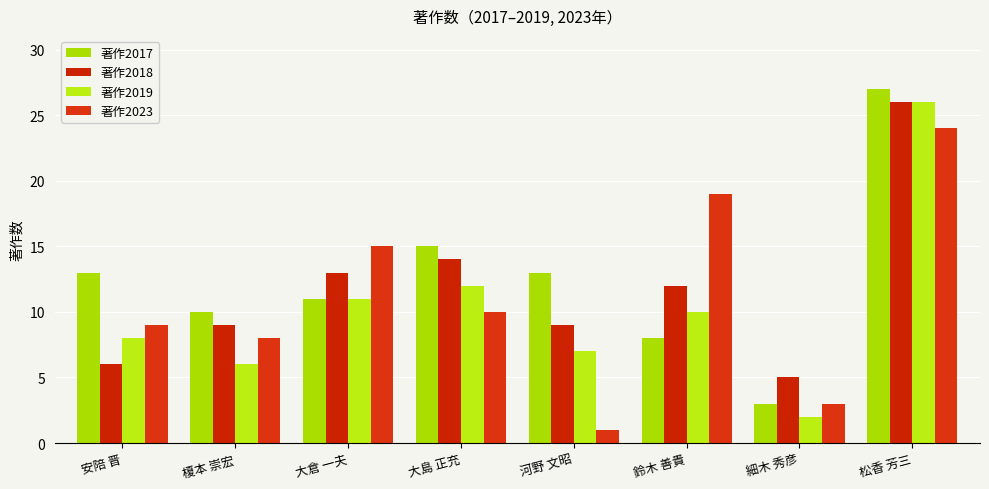

What is the value of the 著作2019 bar at the 8th from the left?

26